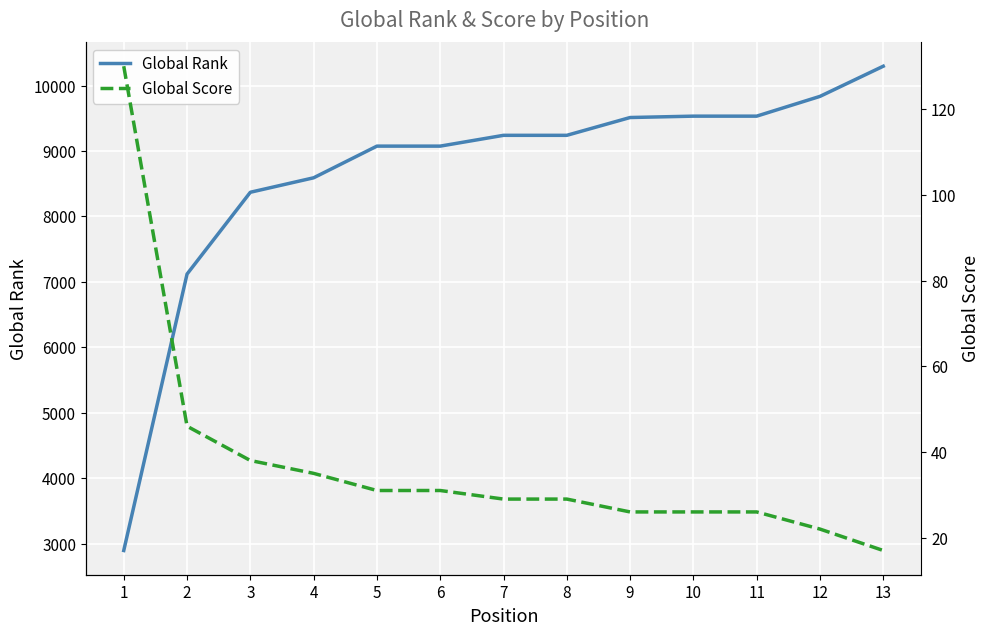

What is the difference between the maximum and minimum values in the Global Rank series?

7400